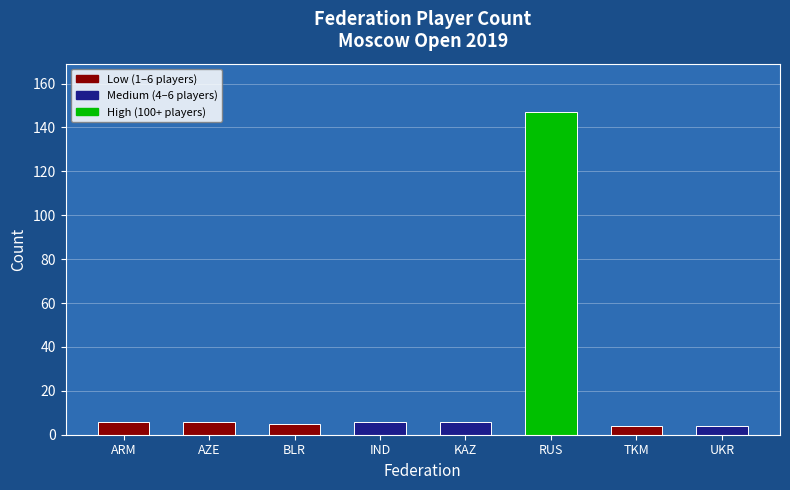

How many bars are there in total?

8